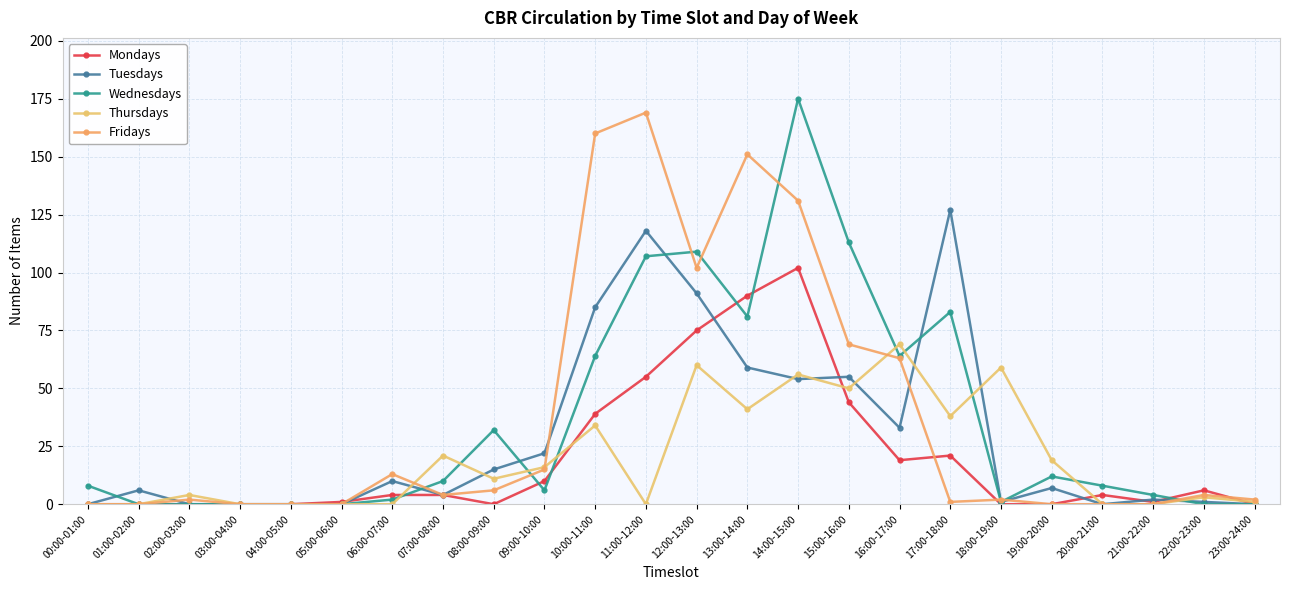

Reading left to right, transcribe all the data shown in this chart.

Mondays: 0	0	0	0	0	1	4	4	0	10	39	55	75	90	102	44	19	21	0	0	4	1	6	0
Tuesdays: 0	6	0	0	0	0	10	4	15	22	85	118	91	59	54	55	33	127	1	7	0	2	1	0
Wednesdays: 8	0	0	0	0	0	2	10	32	6	64	107	109	81	175	113	64	83	1	12	8	4	0	0
Thursdays: 0	0	4	0	0	0	0	21	11	16	34	0	60	41	56	50	69	38	59	19	0	0	3	1
Fridays: 0	0	2	0	0	0	13	4	6	15	160	169	102	151	131	69	63	1	2	0	0	0	4	2